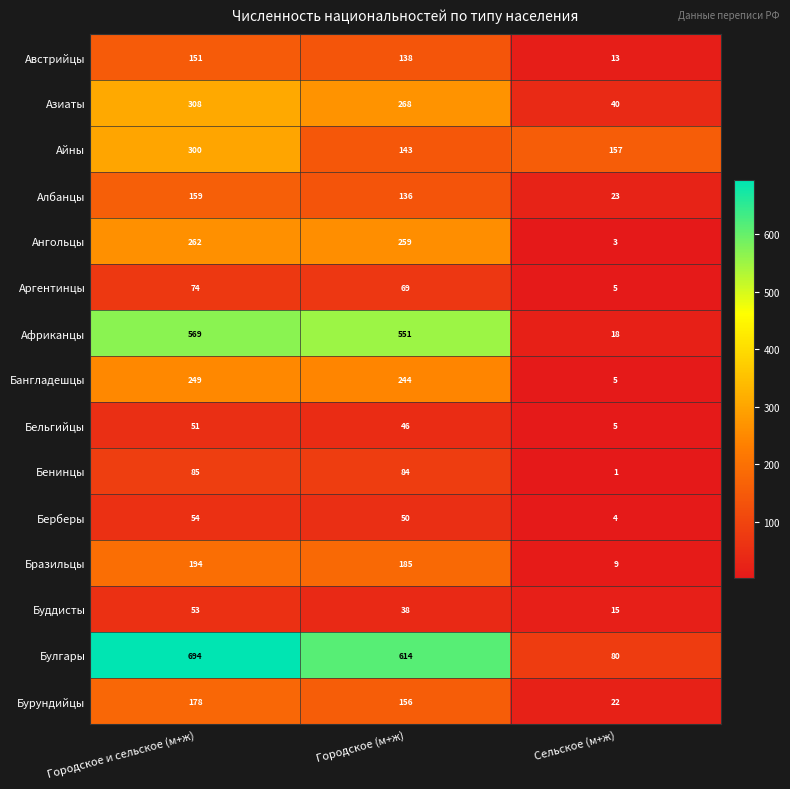

Which category has the lowest value in the Азиаты series?

Сельское (м+ж)